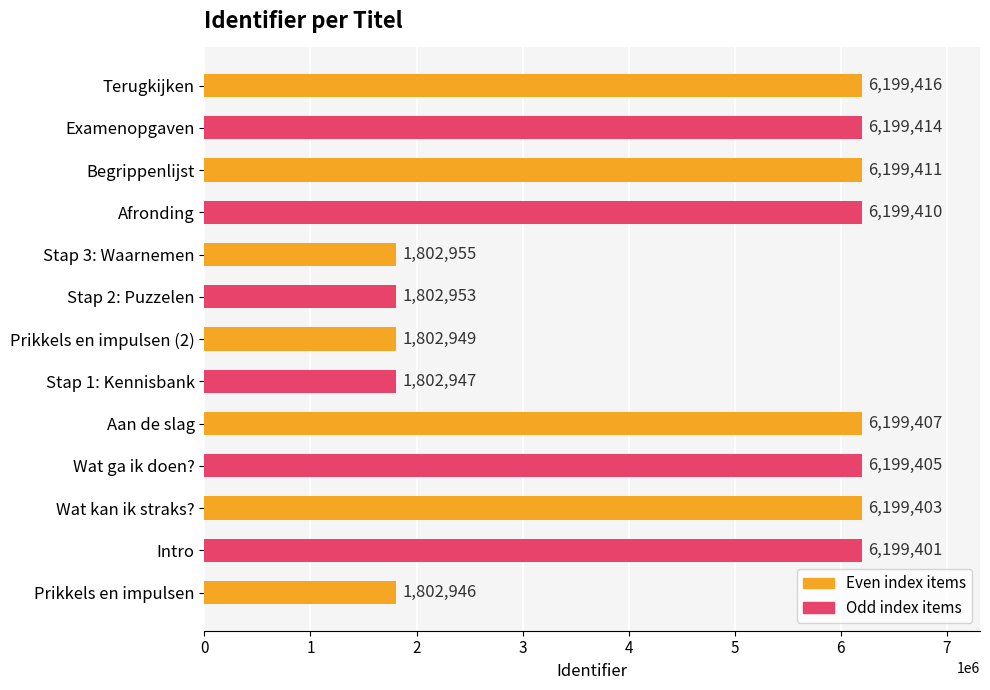

Rank the categories by value from lowest to highest.

Prikkels en impulsen, Stap 1: Kennisbank, Prikkels en impulsen (2), Stap 2: Puzzelen, Stap 3: Waarnemen, Intro, Wat kan ik straks?, Wat ga ik doen?, Aan de slag, Afronding, Begrippenlijst, Examenopgaven, Terugkijken